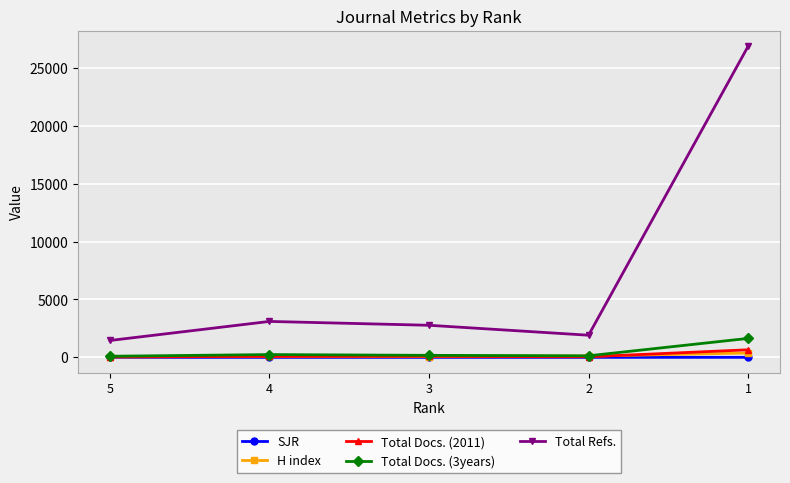

Which category has the highest value across all series?

1